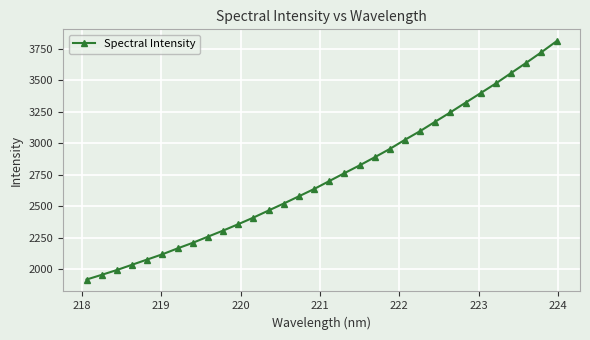

What is the average value?

2738.1